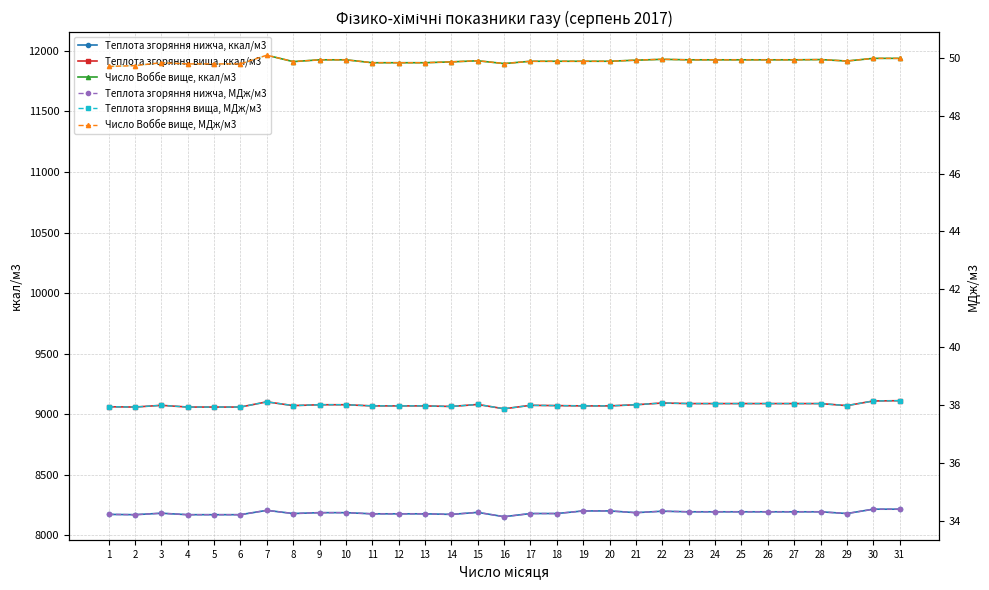

Is it true that Число Воббе вище, МДж/м3 equals 31.4 at 5?

False